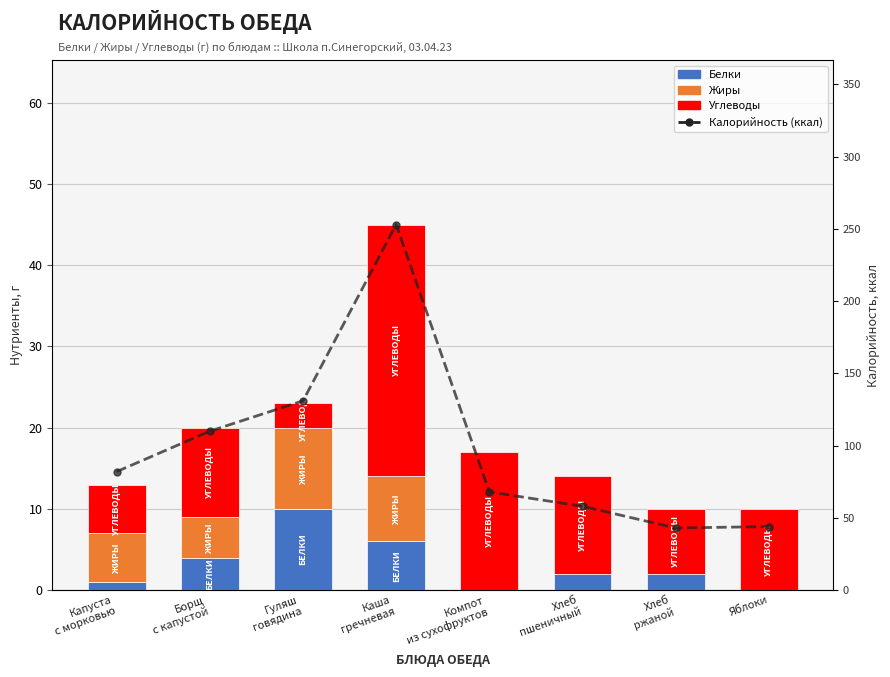

Count the Белки values in the range 1 to 6.

5